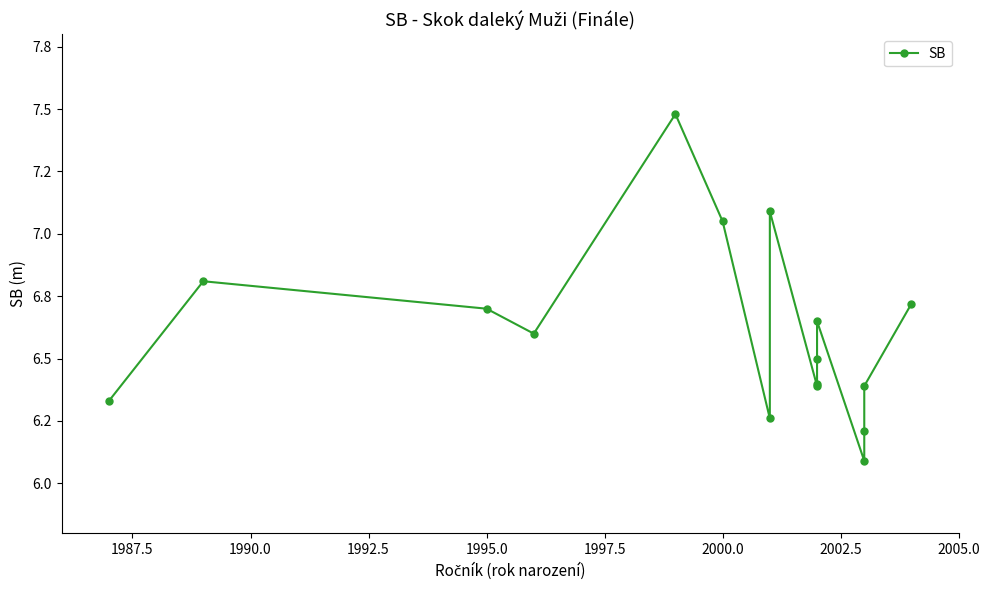

What is the sum of all values?

105.7